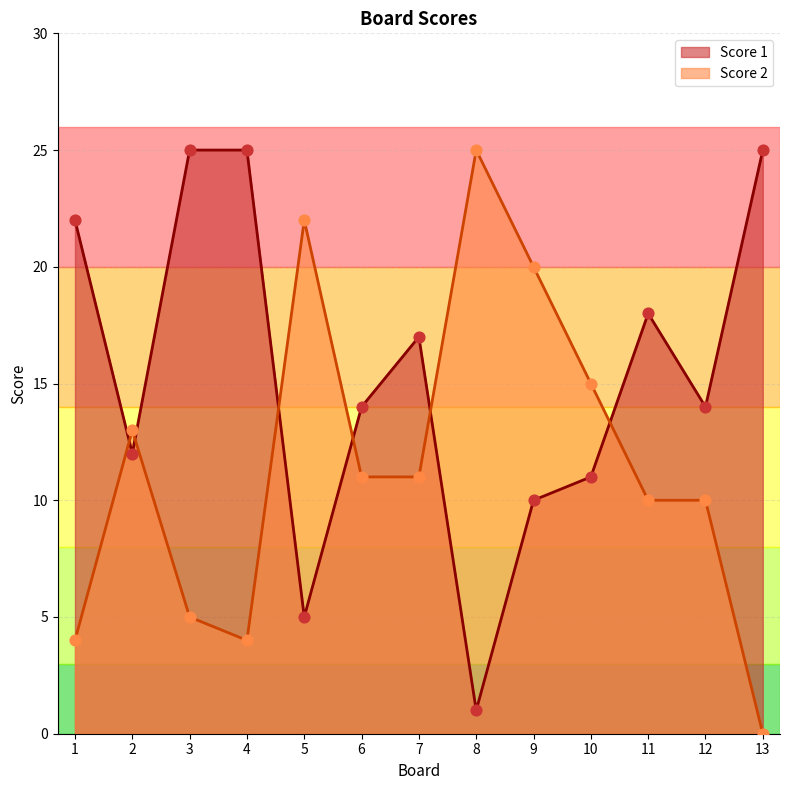

At how many categories does at least one series exceed 24?

4